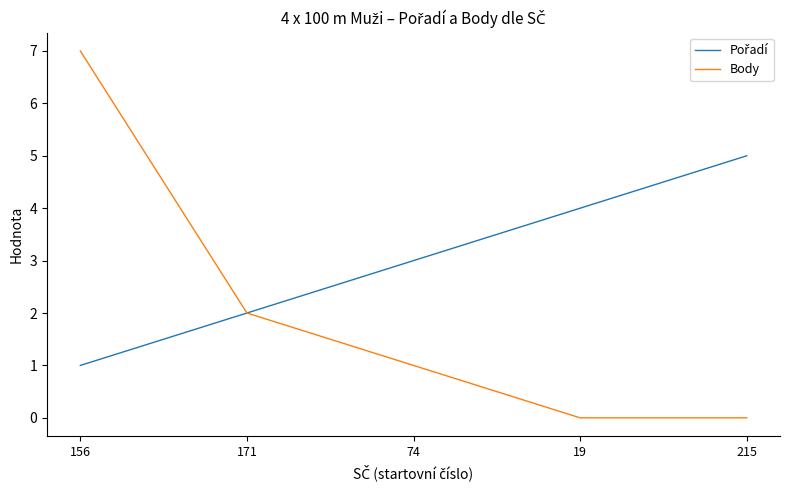

Where does the Body series first go above 1?

156